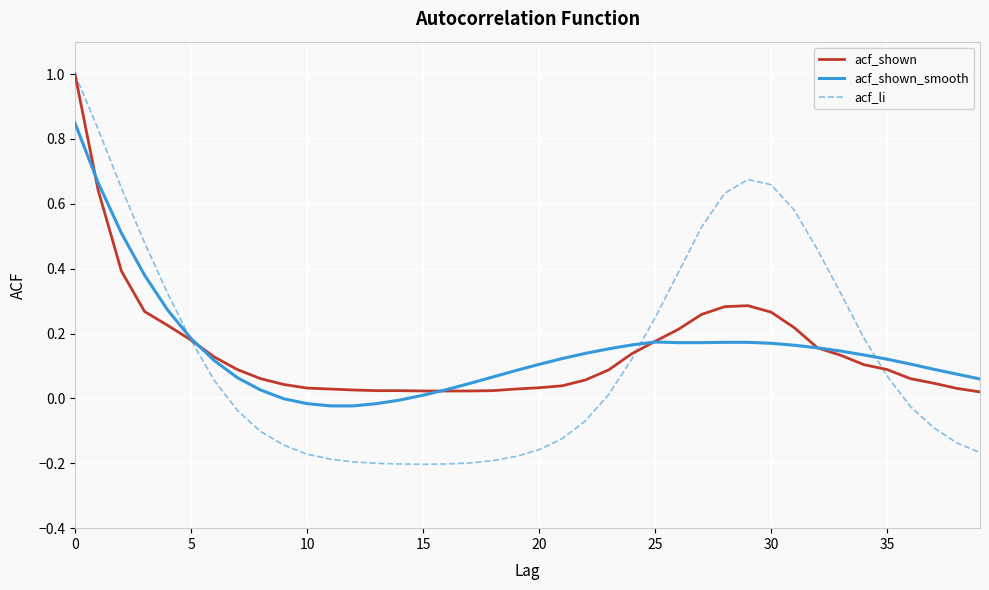

Is this an area chart (filled region under the line)?

No